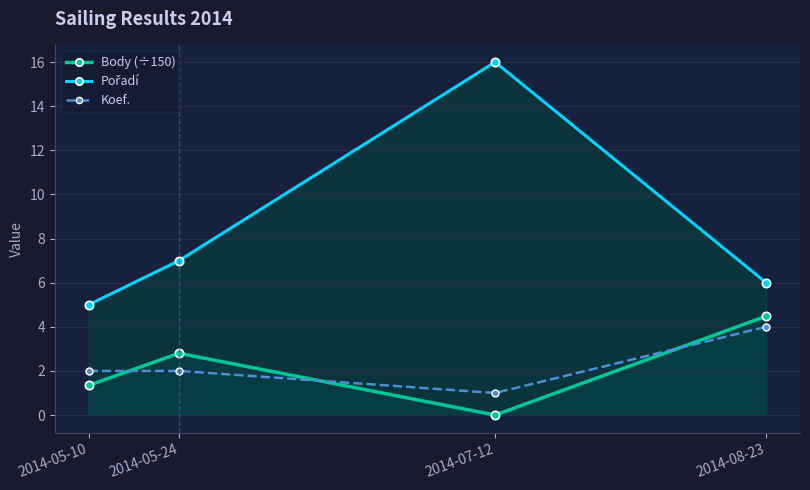

Is the value of Koef. at 2014-05-24 greater than the value of Pořadí at 2014-08-23?

No